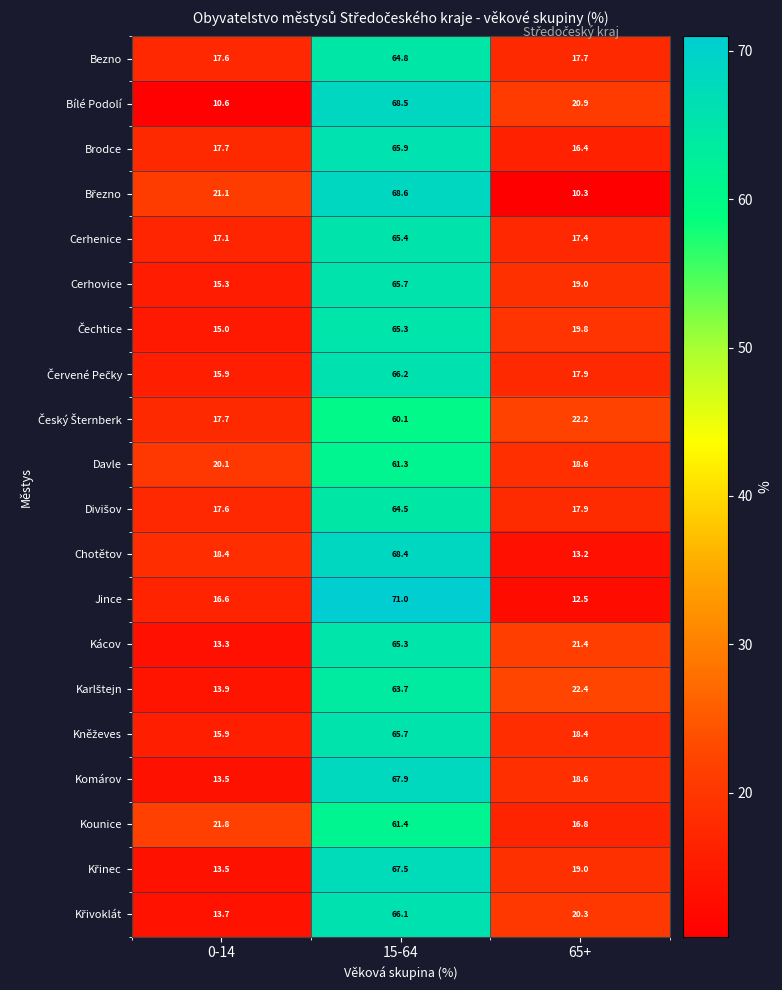

Which series has the largest range (max minus min)?

Jince